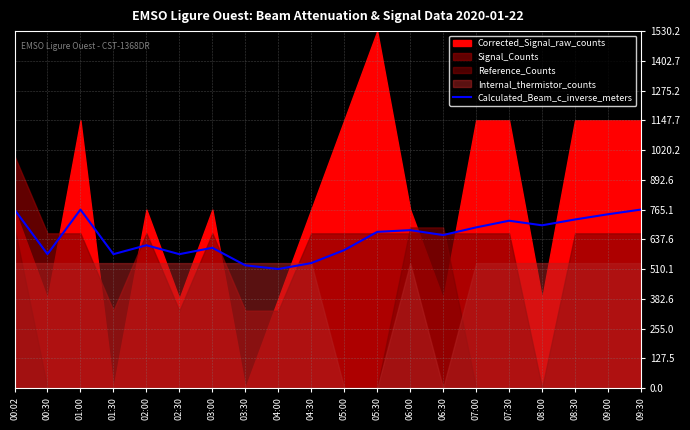

What value does the data have at 02:30?

573.8